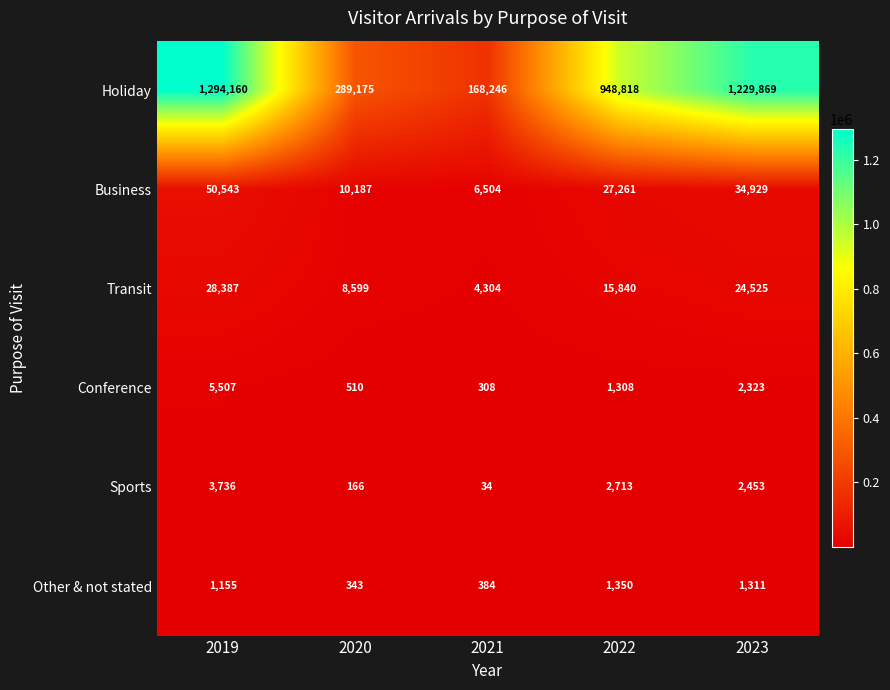

What is the smallest value displayed?

34